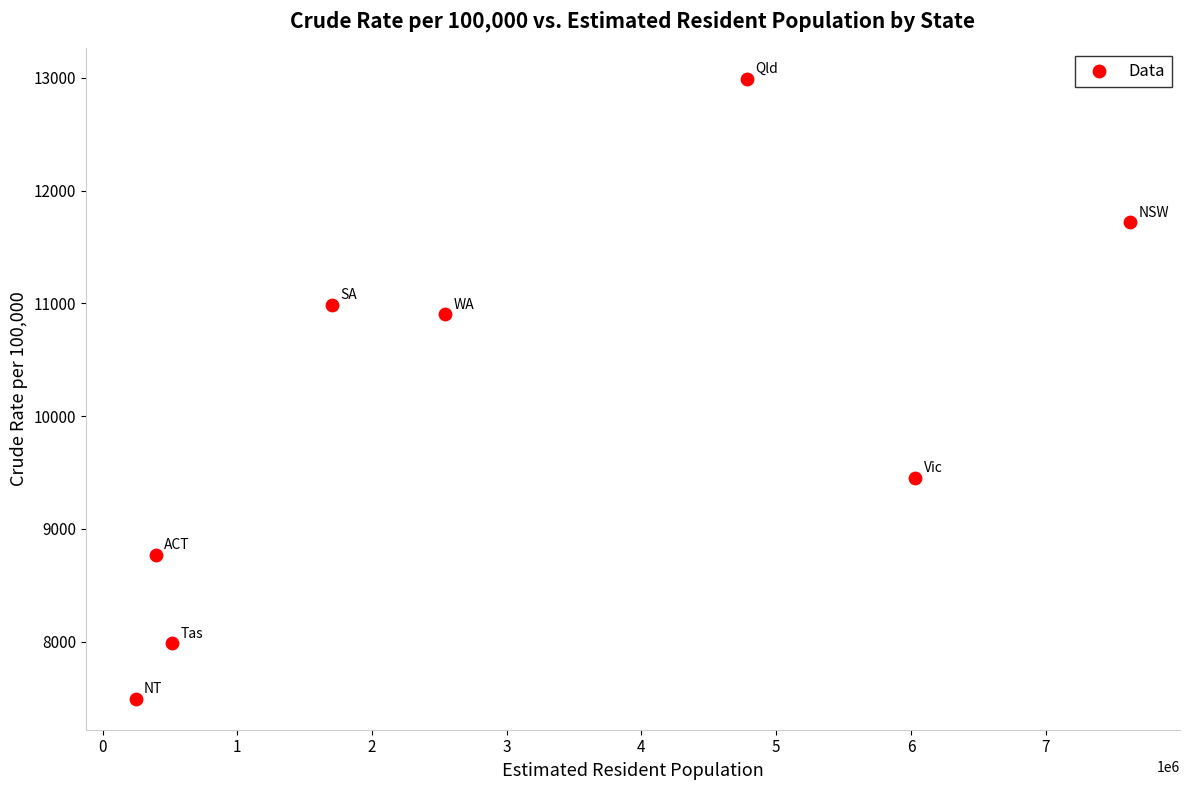

What Y value in the scatter plot is closest to 10242?

10904